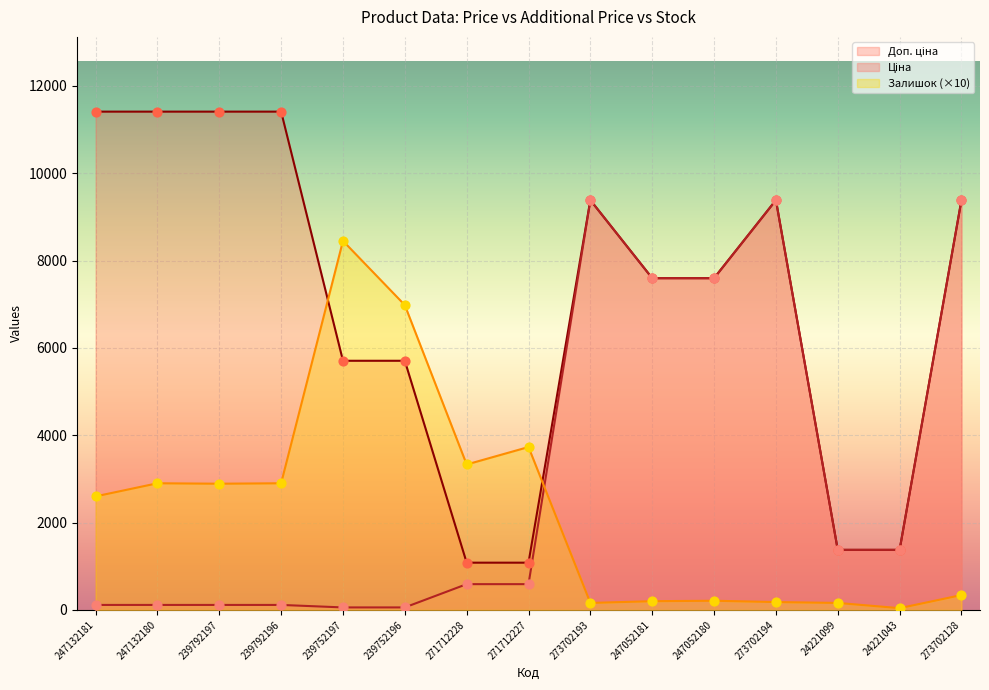

What are all the series names shown in the legend?

Ціна, Доп. ціна, Залишок